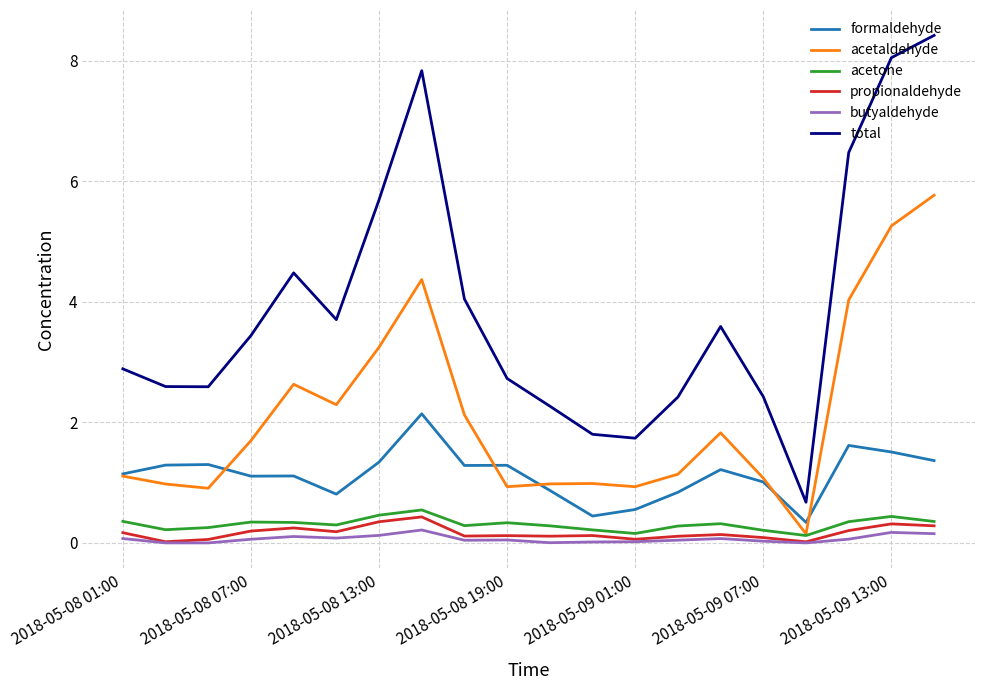

True or false: propionaldehyde and formaldehyde intersect in this chart.

False